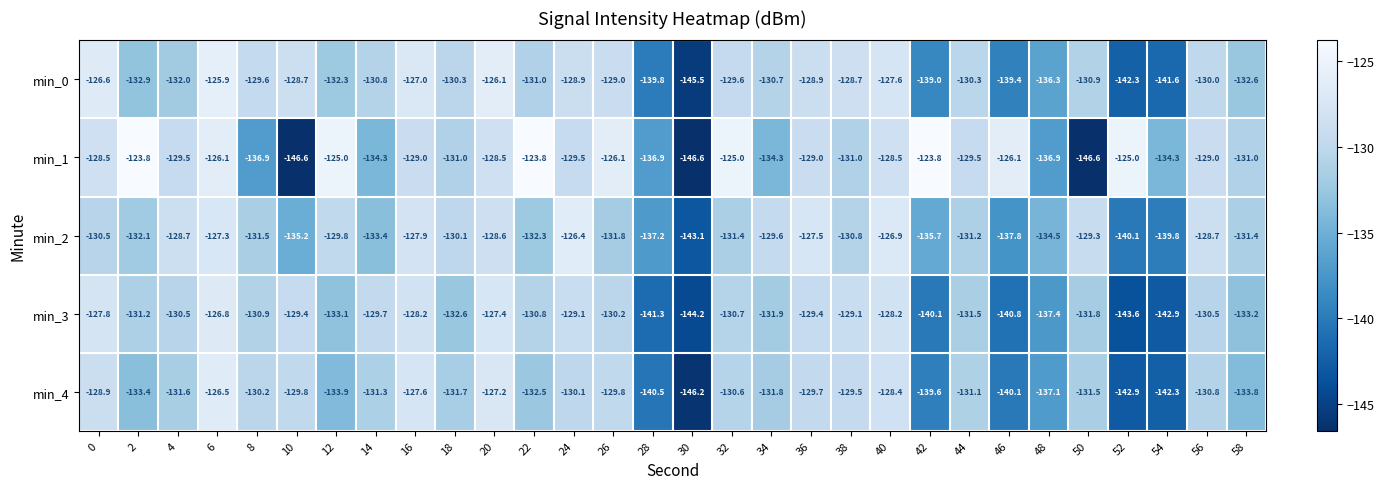

What is the difference between the second highest and minimum values in the min_1 series?

22.8